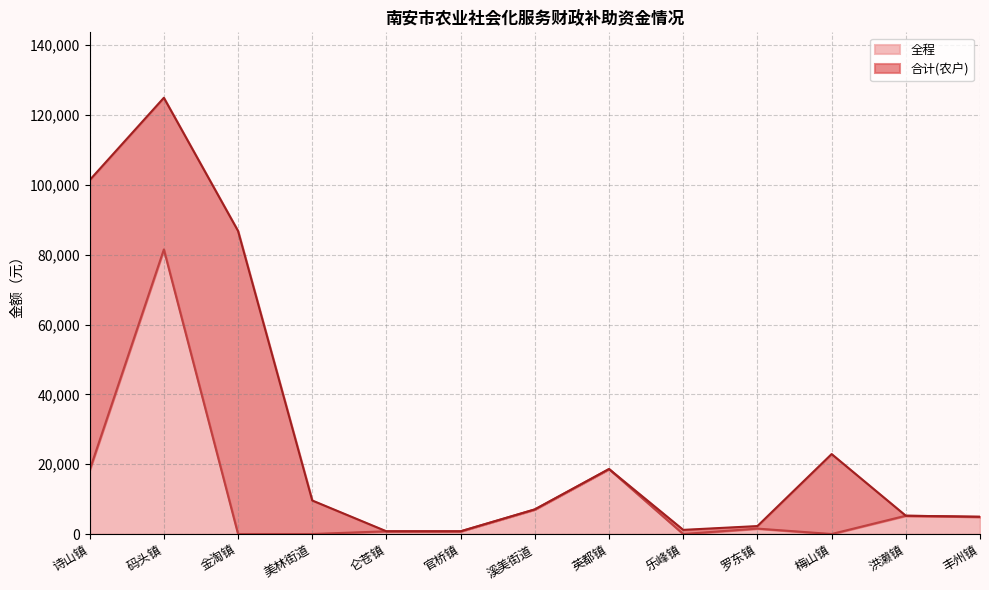

Does the chart have visible grid lines?

Yes